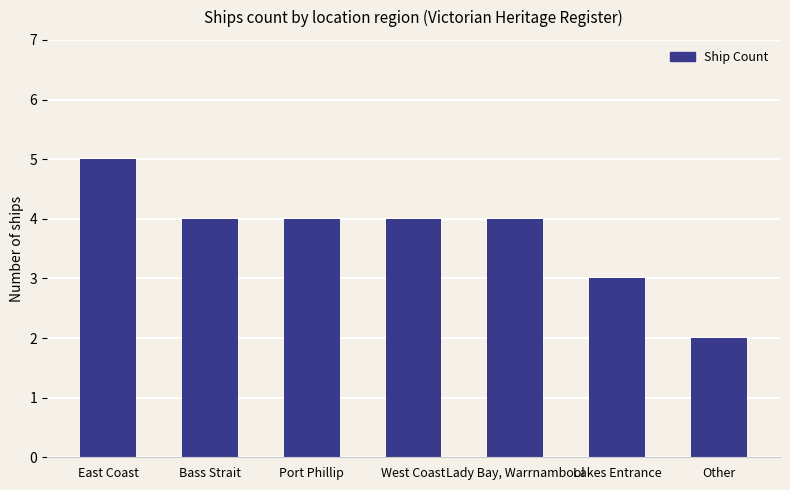

Reading left to right, list all the values displayed in this chart.

East Coast=5	Bass Strait=4	Port Phillip=4	West Coast=4	Lady Bay, Warrnambool=4	Lakes Entrance=3	Other=2